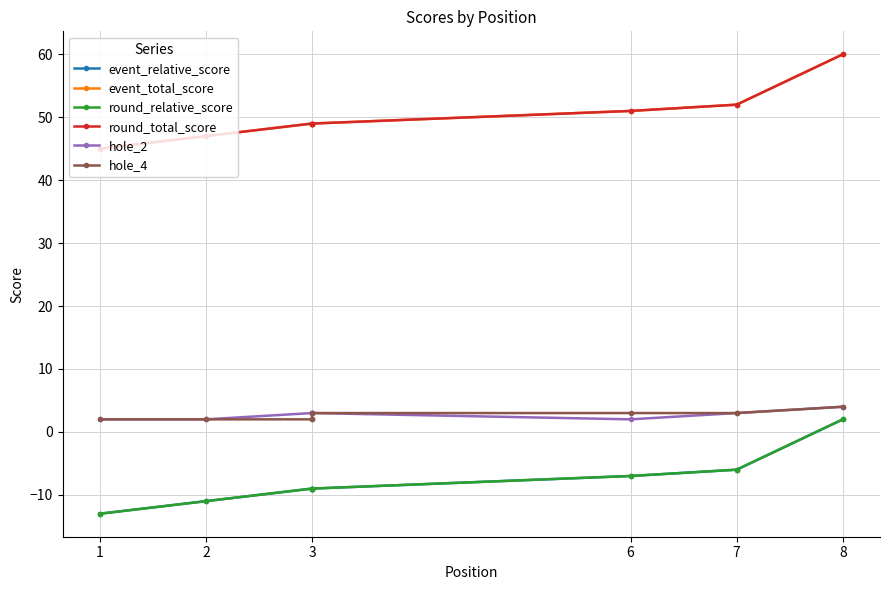

True or false: event_relative_score has more than 2 interior local peaks.

False